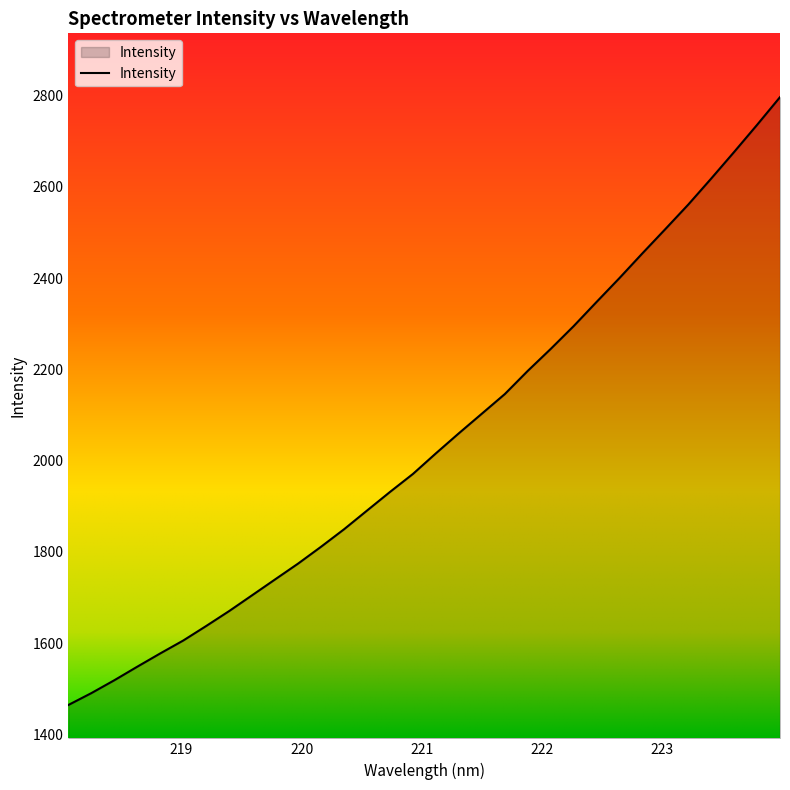

What is the maximum value shown in the chart?

2796.3